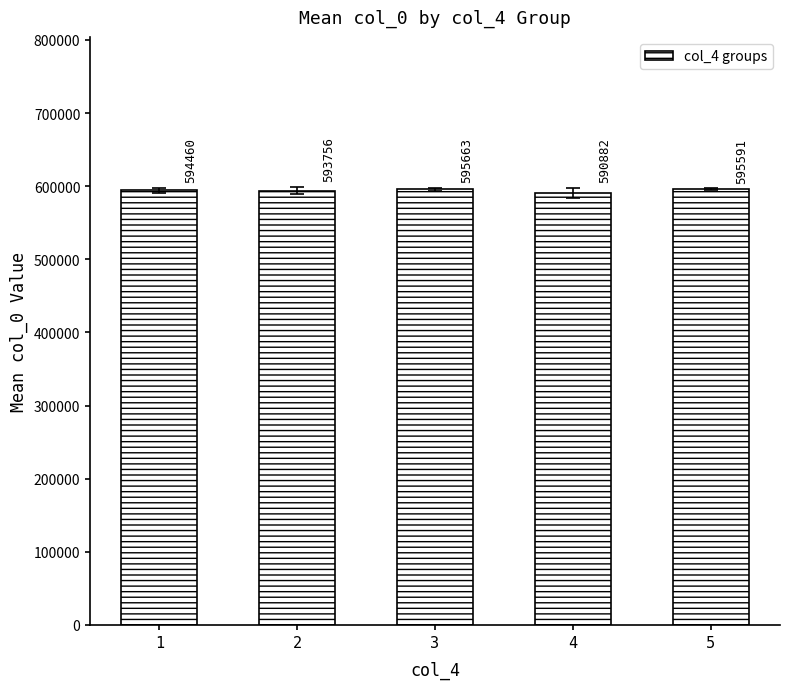

What is the difference between the maximum and second lowest values?

1907